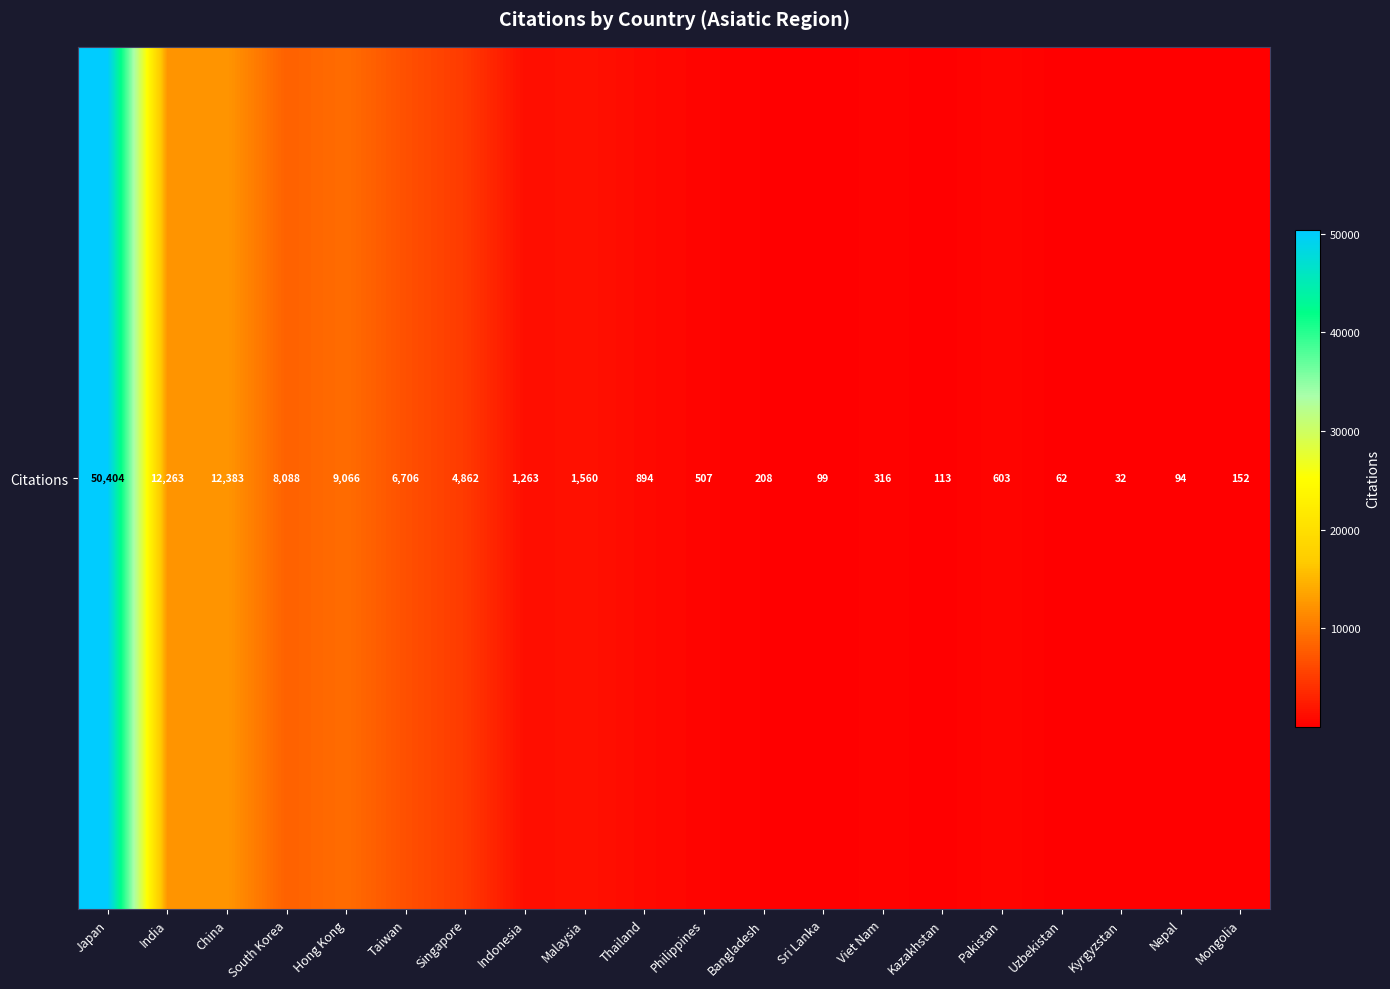

Reading left to right, extract all data points from this chart.

50404	12263	12383	8088	9066	6706	4862	1263	1560	894	507	208	99	316	113	603	62	32	94	152